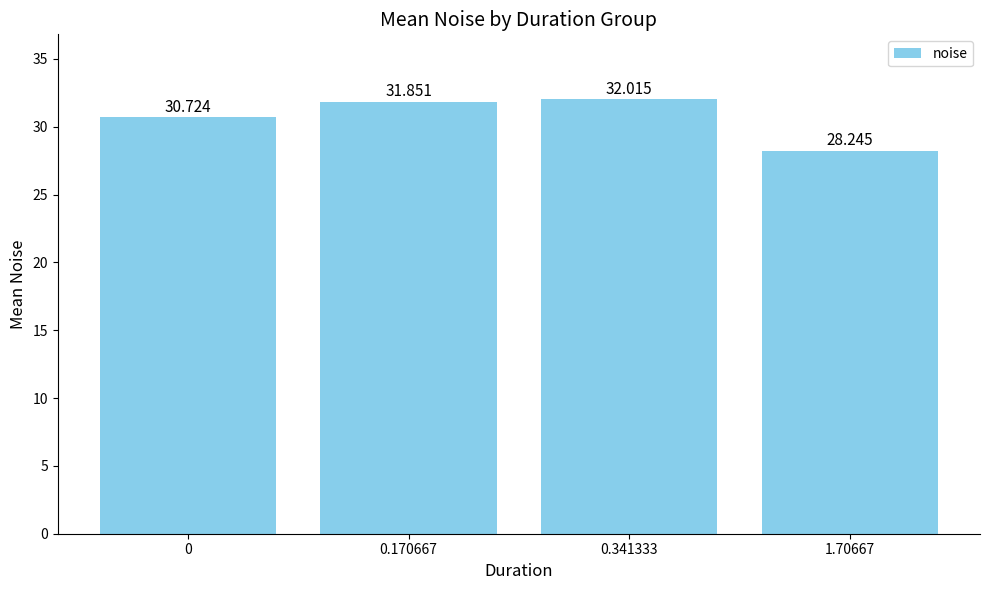

What is the maximum value shown in the chart?

32.0